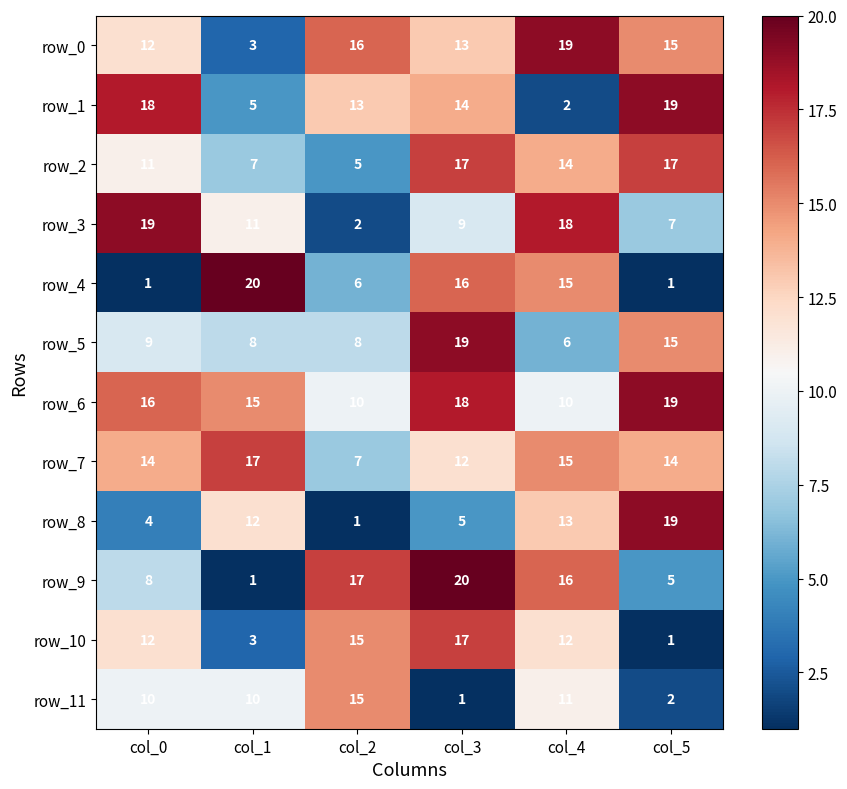

At which category is the sum across all series the highest?

col_3